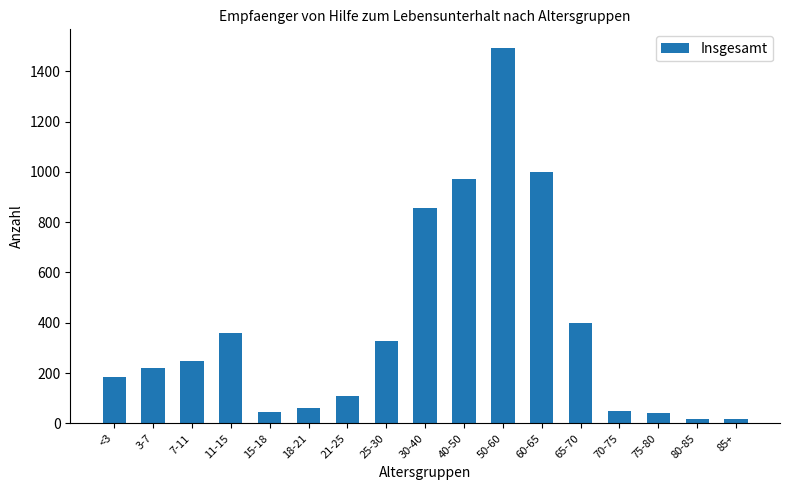

The chart shows a value of 358 at 11-15. True or false?

True